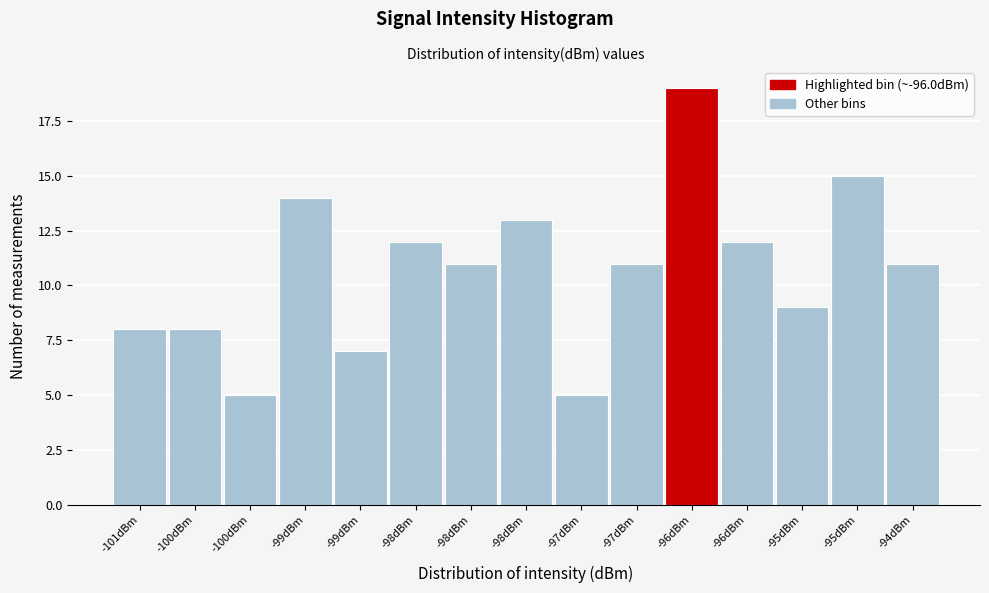

How many data points does each series have?

15